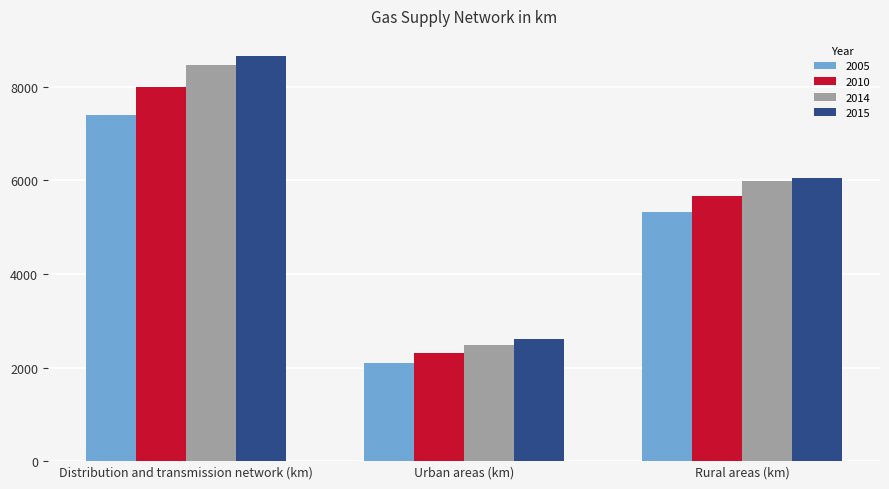

Rank the categories by 2010 value from highest to lowest.

Distribution and transmission network (km), Rural areas (km), Urban areas (km)